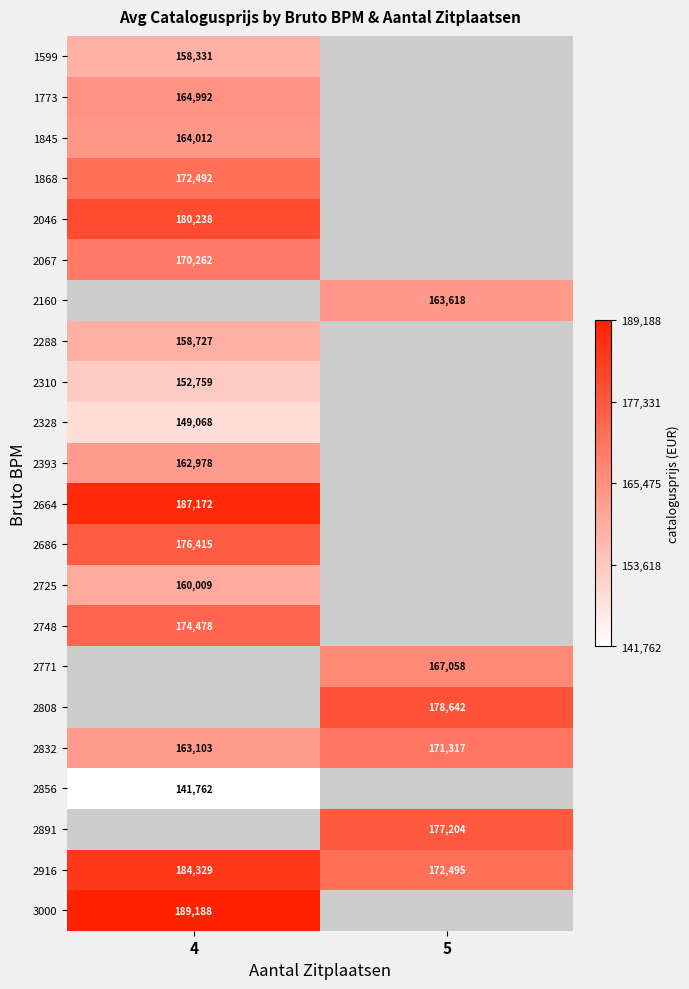

The 2686 series shows 176415 at 4. True or false?

True